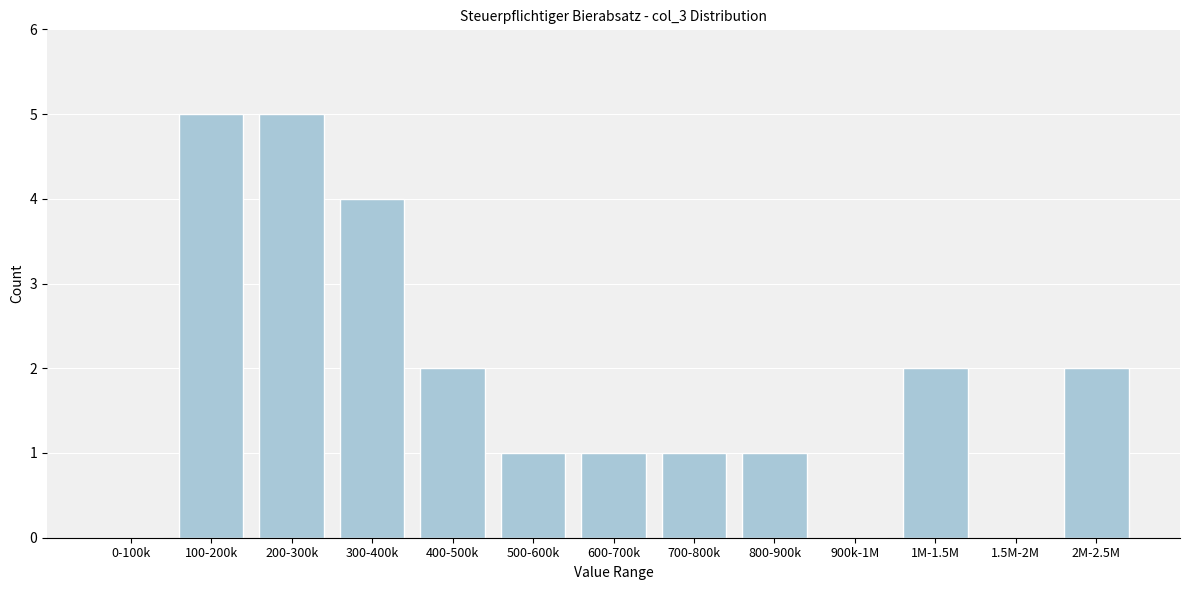

Reading right to left, transcribe all the data shown in this chart.

2M-2.5M=2	1.5M-2M=0	1M-1.5M=2	900k-1M=0	800-900k=1	700-800k=1	600-700k=1	500-600k=1	400-500k=2	300-400k=4	200-300k=5	100-200k=5	0-100k=0